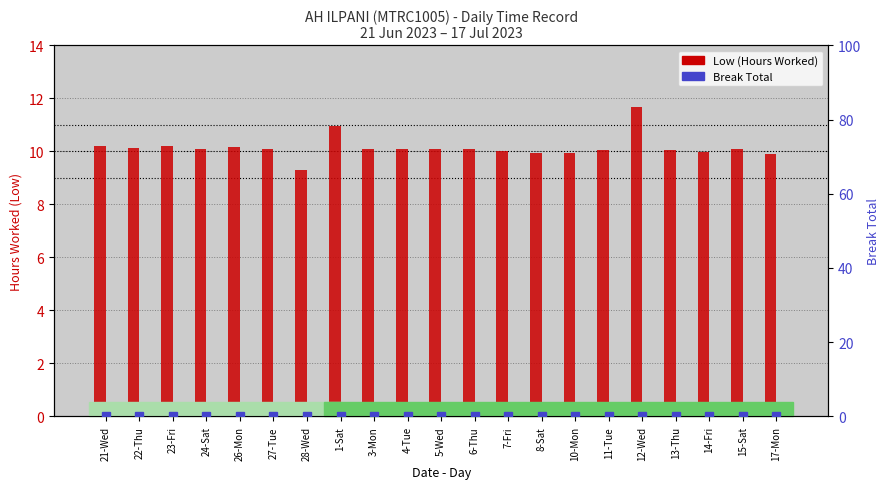

Where is Low (Hours Worked) nearest to the value 10?

7-Fri